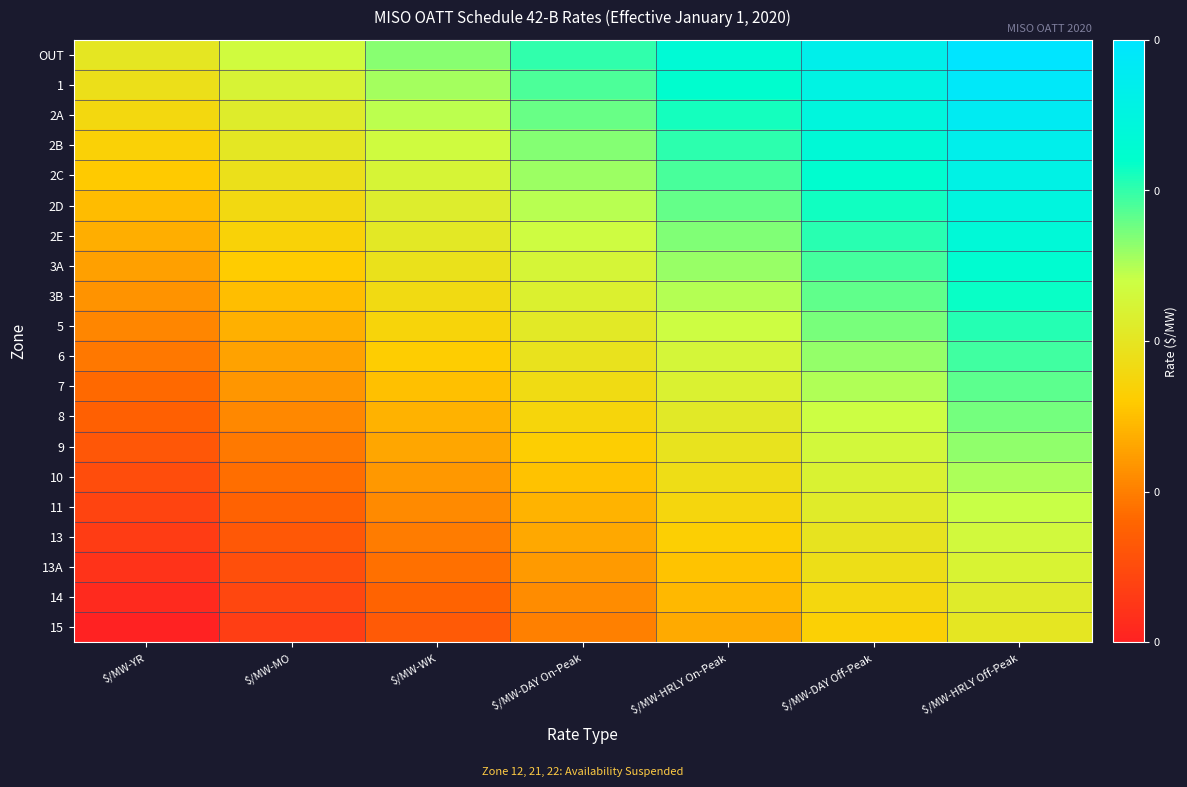

What is the difference between the highest and lowest values at $/MW-HRLY On-Peak?

0.5